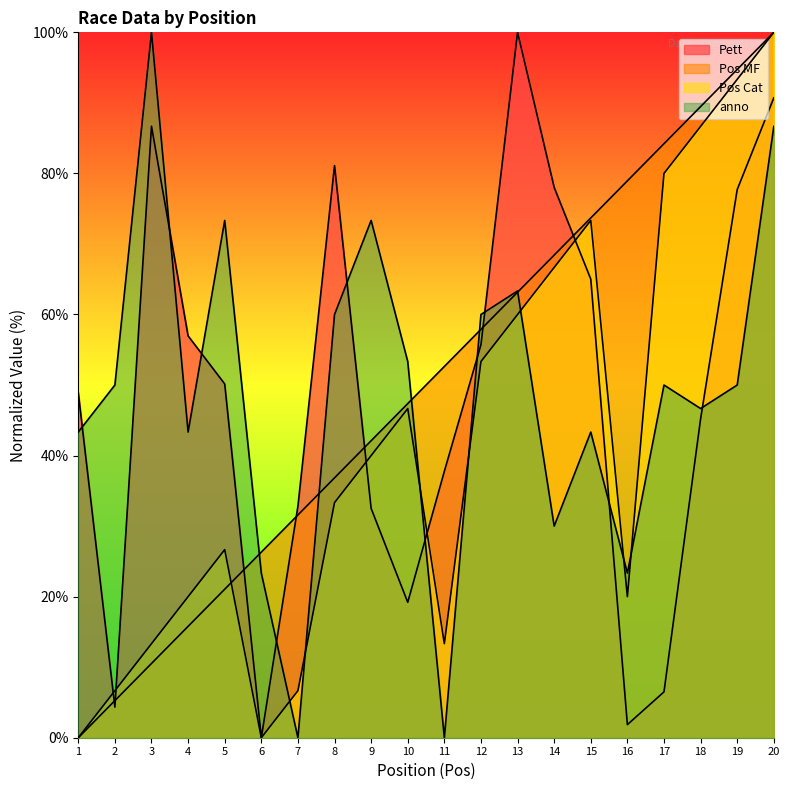

What is the value of the Pett point at the 14th from the left?

78.0